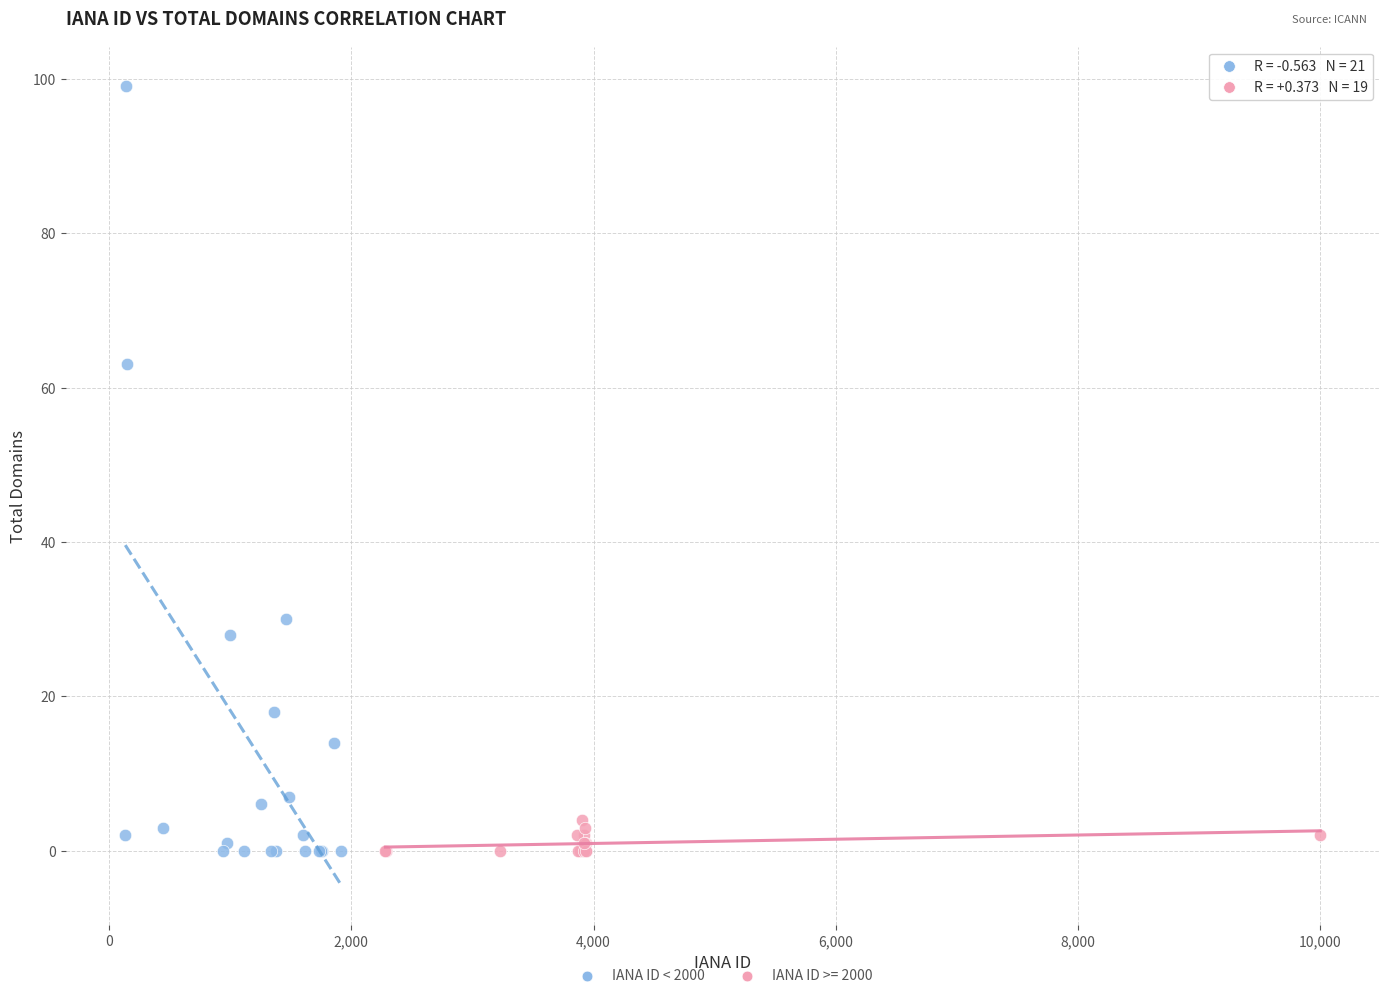

Which series reaches the maximum Y coordinate?

IANA ID < 2000